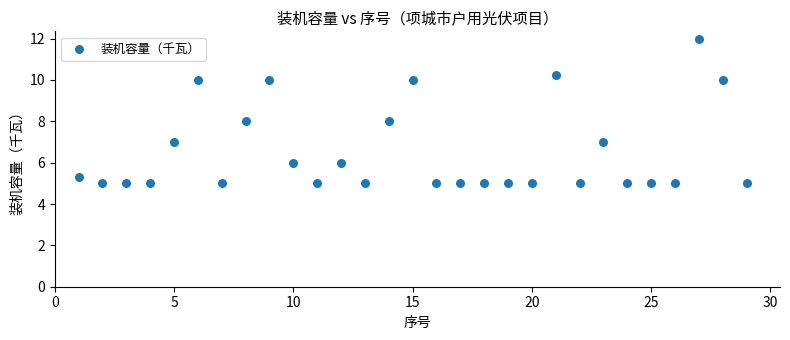

What is the range of X values (max minus min)?

28.0